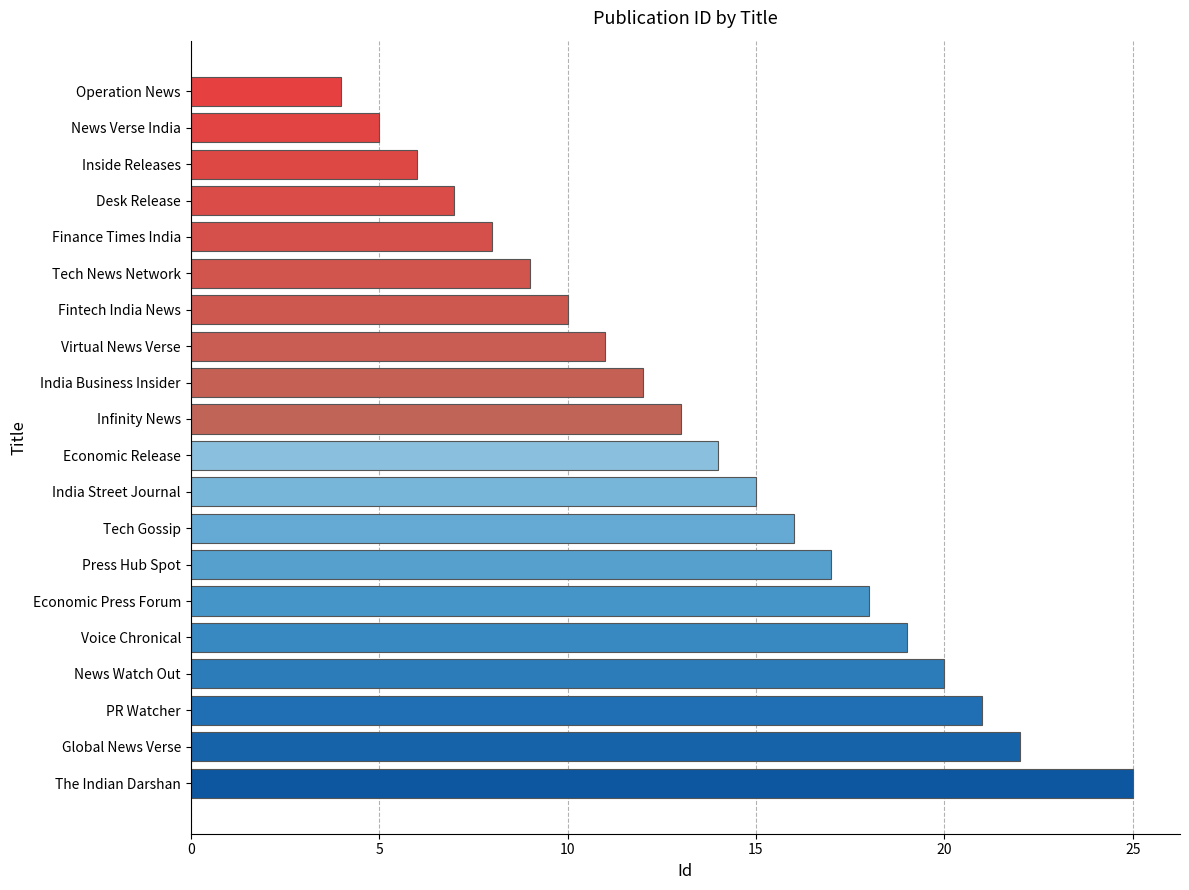

True or false: the data shows 4 at Press Hub Spot.

False